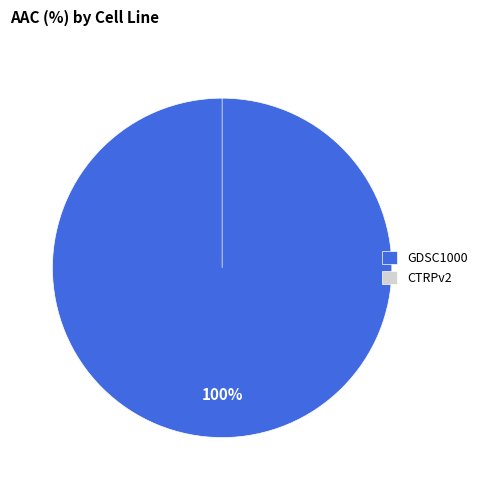

Does any single category account for the majority?

Yes